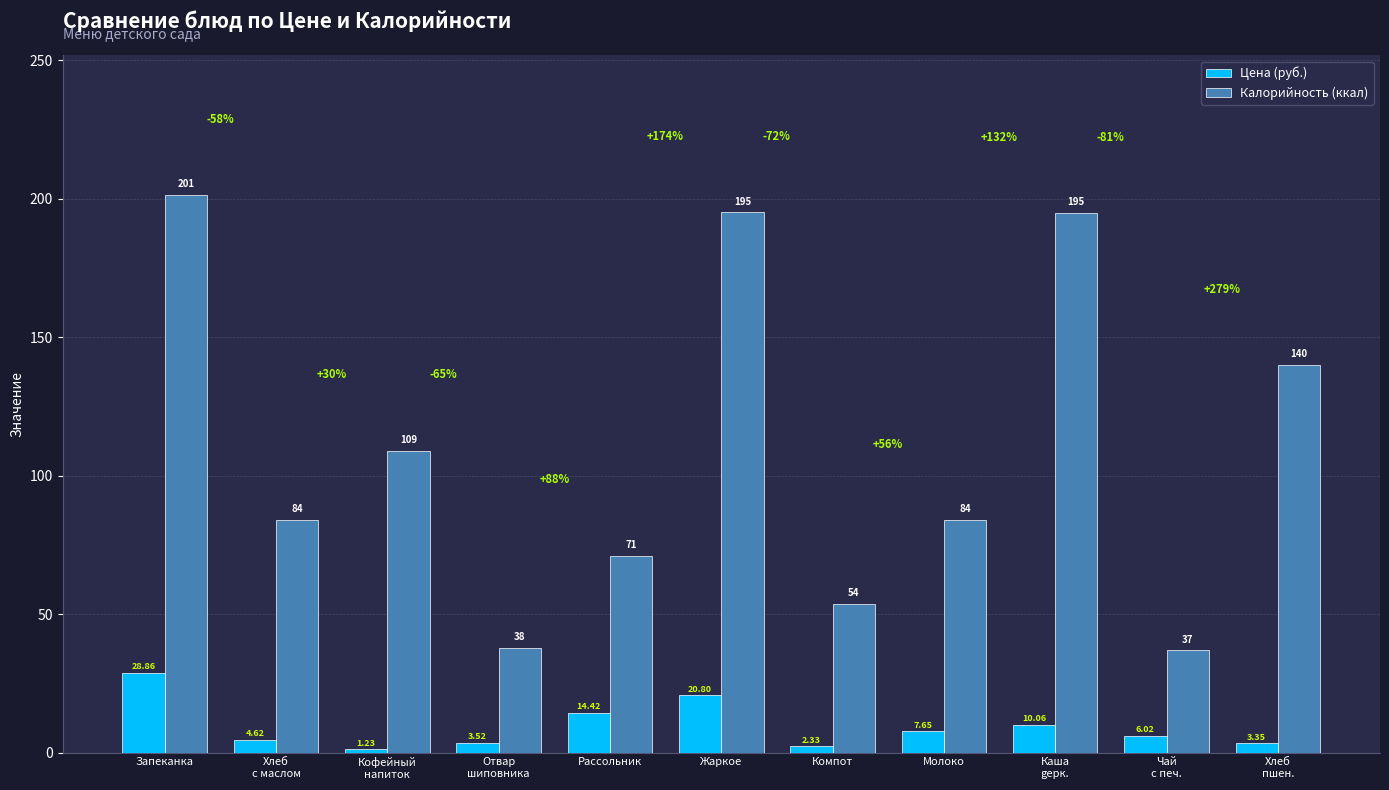

List the series in order of their overall mean, highest first.

Калорийность (ккал), Цена (руб.)